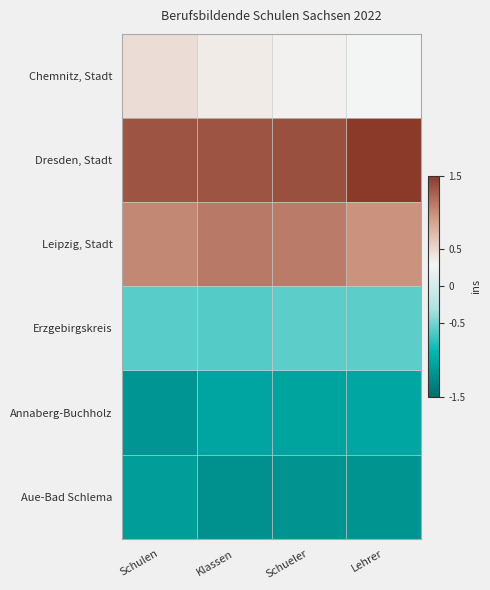

Reading right to left, list all the values displayed in this chart.

Chemnitz, Stadt: Lehrer=0.3	Schueler=0.3	Klassen=0.4	Schulen=0.5
Dresden, Stadt: Lehrer=1.5	Schueler=1.4	Klassen=1.3	Schulen=1.3
Leipzig, Stadt: Lehrer=1.0	Schueler=1.1	Klassen=1.1	Schulen=1.0
Erzgebirgskreis: Lehrer=-0.6	Schueler=-0.6	Klassen=-0.6	Schulen=-0.6
Annaberg-Buchholz: Lehrer=-1.0	Schueler=-1.0	Klassen=-1.0	Schulen=-1.2
Aue-Bad Schlema: Lehrer=-1.2	Schueler=-1.2	Klassen=-1.2	Schulen=-1.1